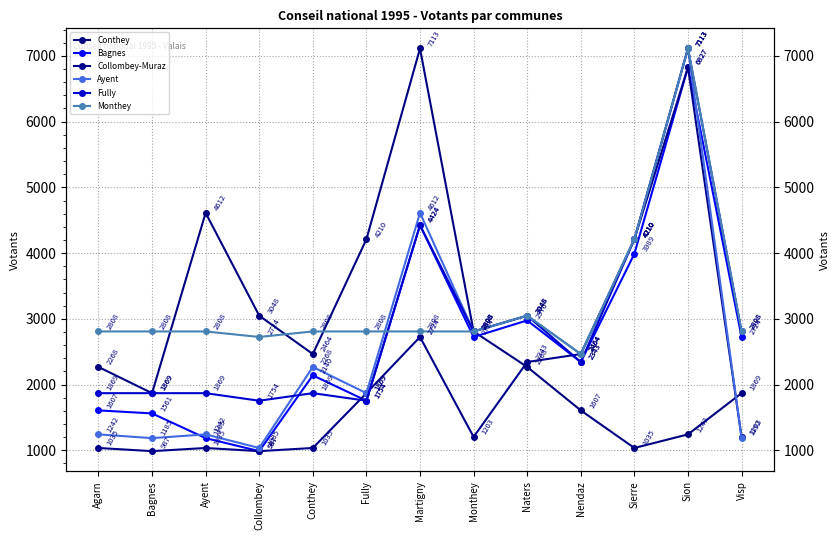

The value of Fully at Collombey is 1754. True or false?

True